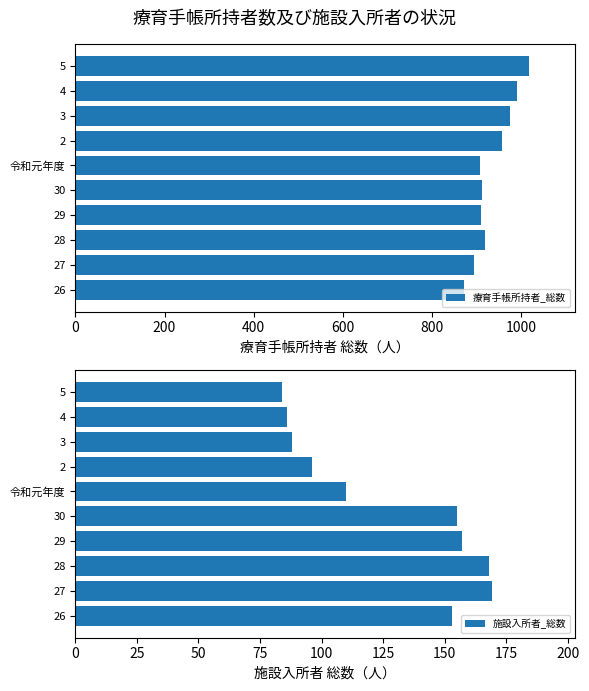

What is the difference between the second highest and second lowest values in the 療育手帳所持者_総数 series?

97